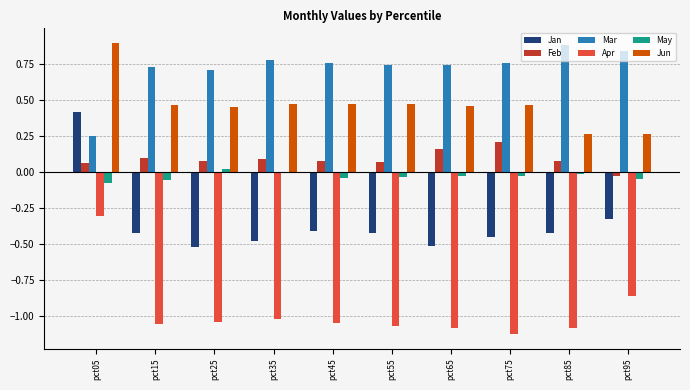

Which series has the largest total across all categories?

Mar